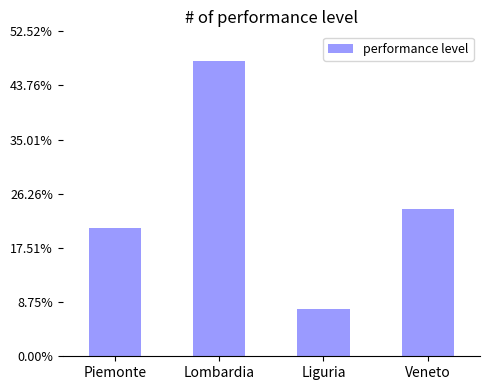

Does the chart contain stacked bars?

No